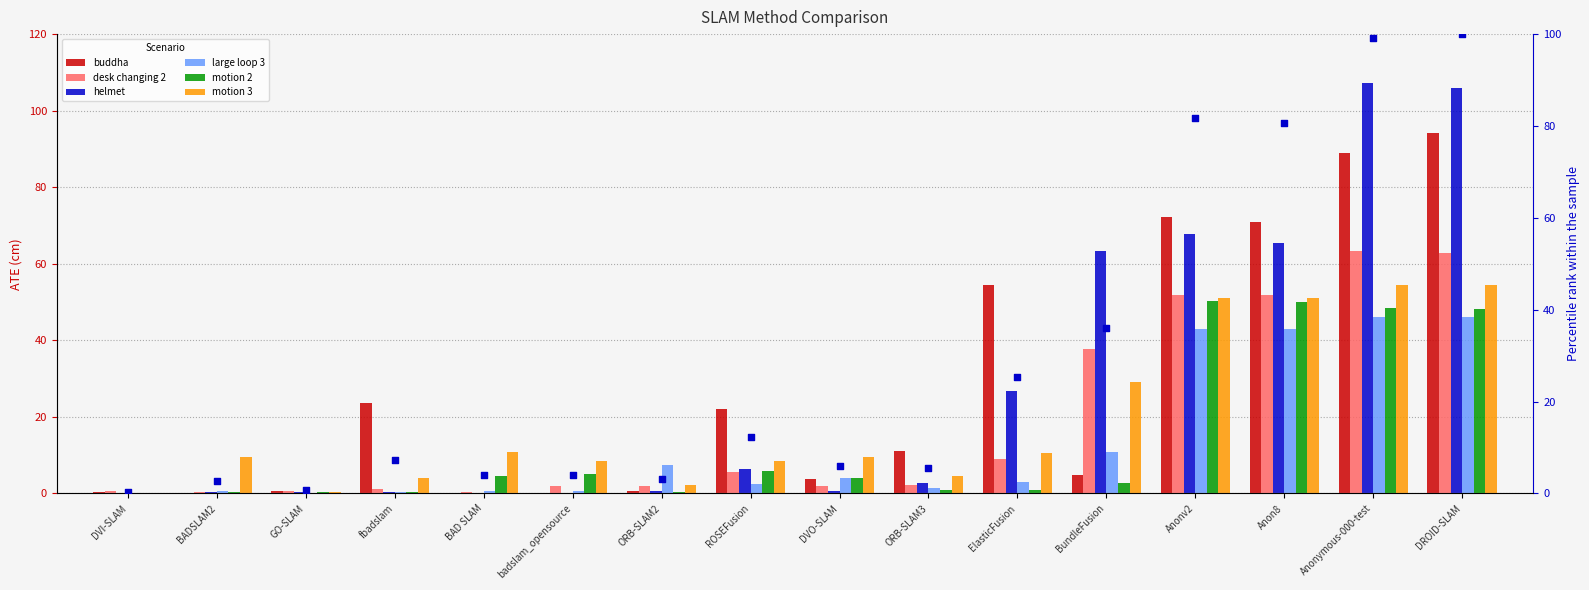

Which series has the largest total across all categories?

helmet